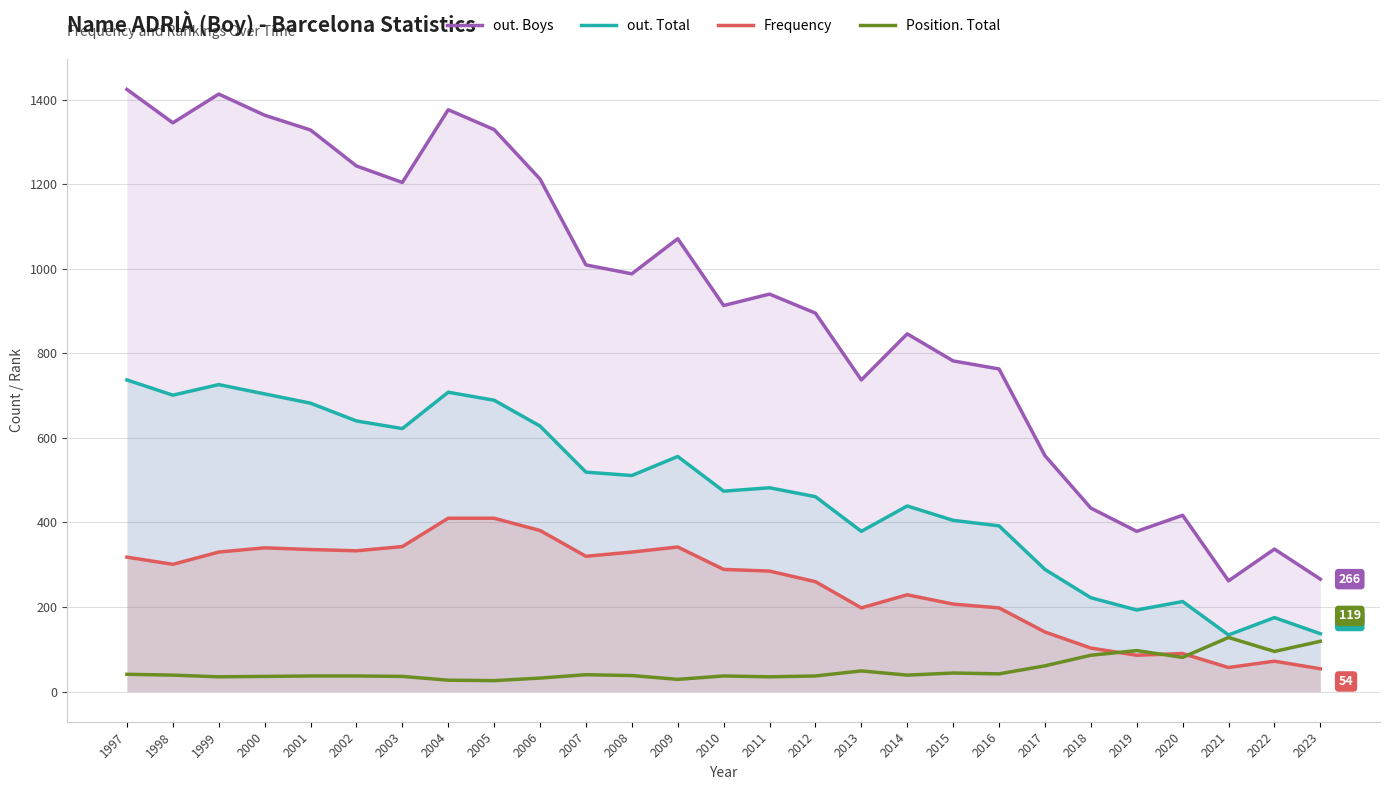

True or false: out. Total and Position. Total intersect in this chart.

False